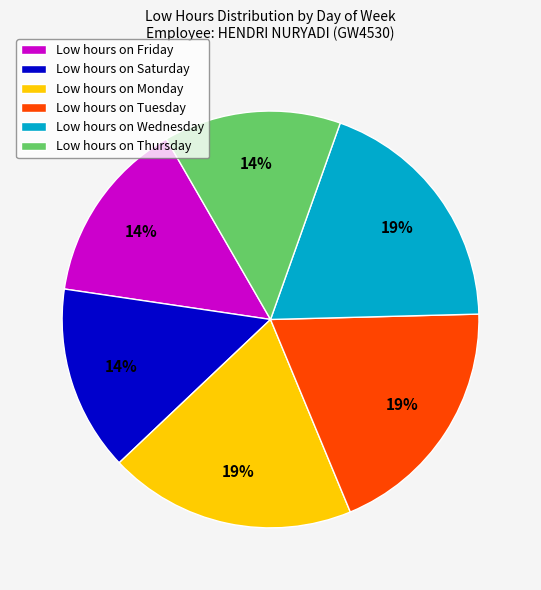

True or false: Low hours on Friday accounts for 14% of the total.

True